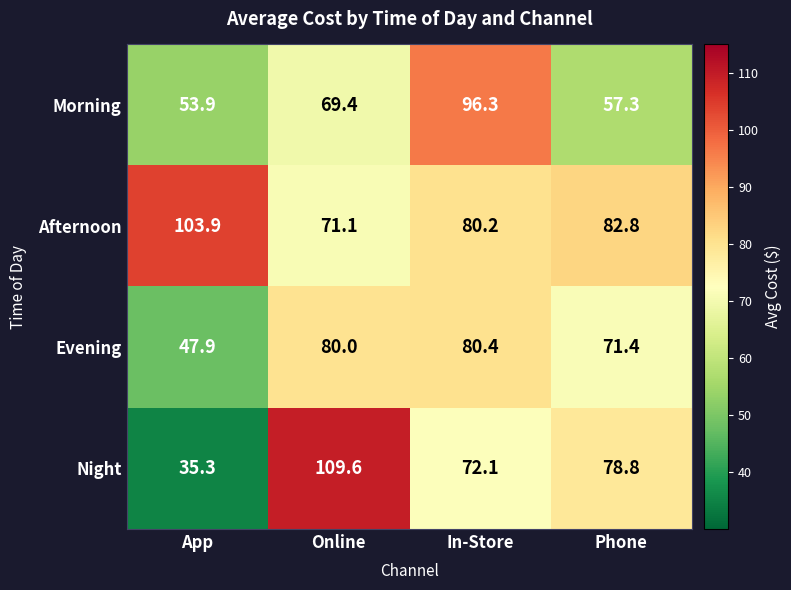

The Afternoon series shows 35.8 at Online. True or false?

False